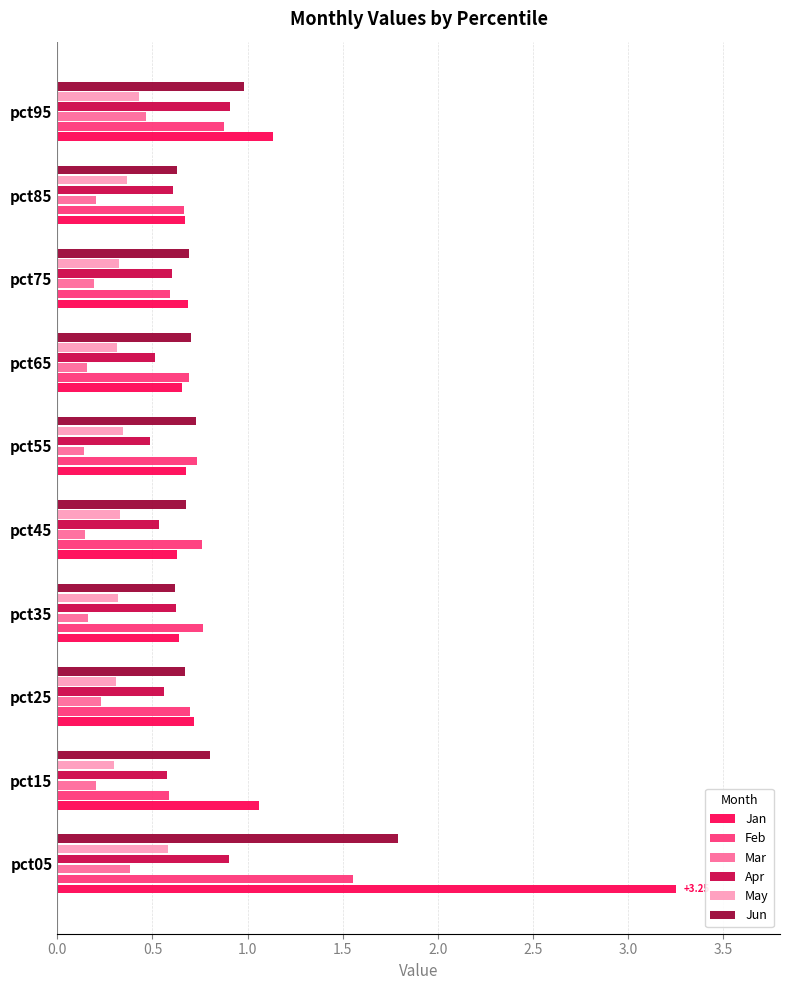

Which series has the largest total across all categories?

Jan